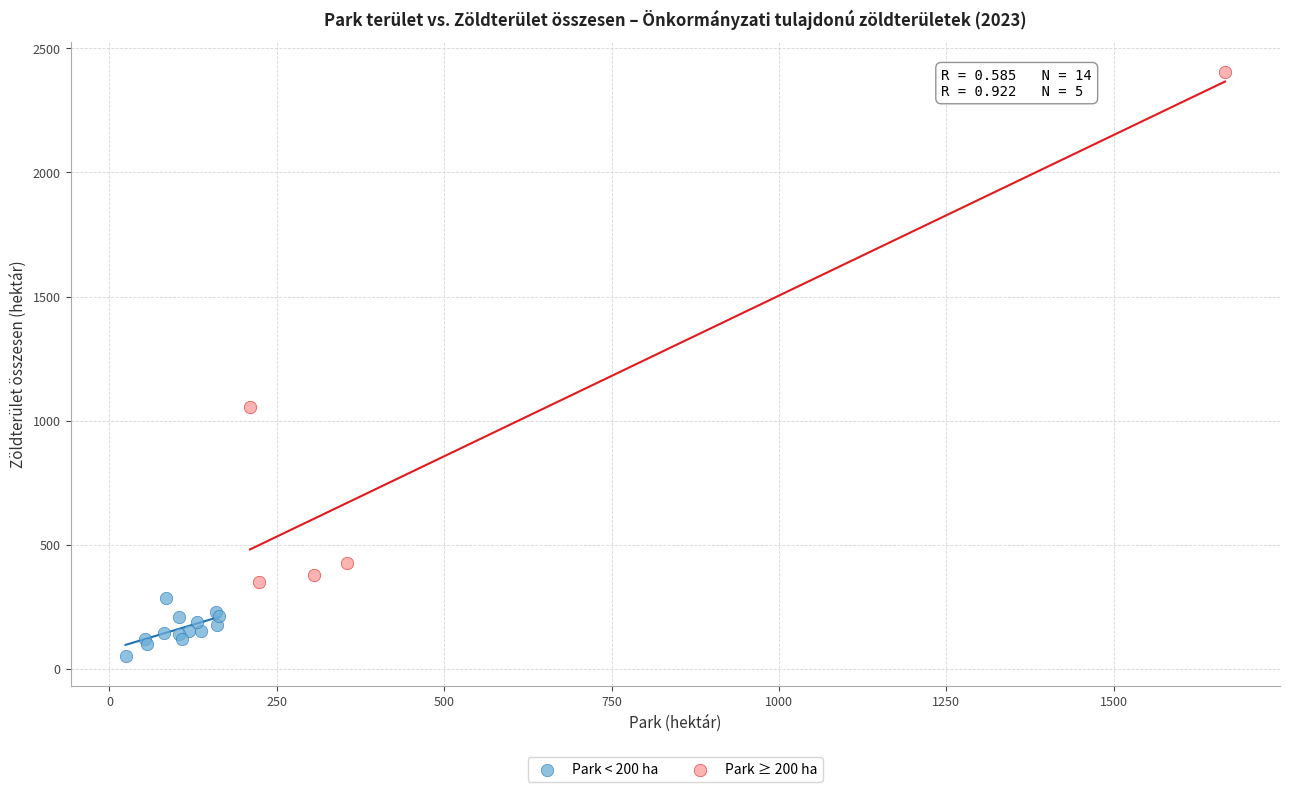

Which series reaches the maximum Y coordinate?

Park ≥ 200 ha